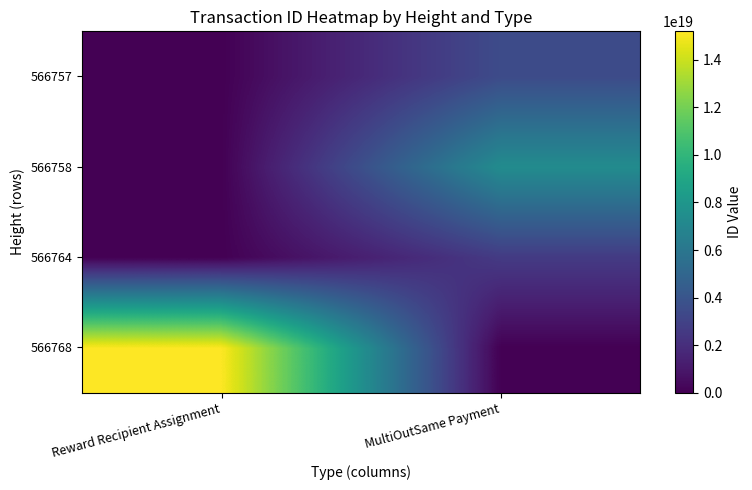

At Reward Recipient Assignment, list the series in order from largest to smallest.

566768, 566764, 566758, 566757